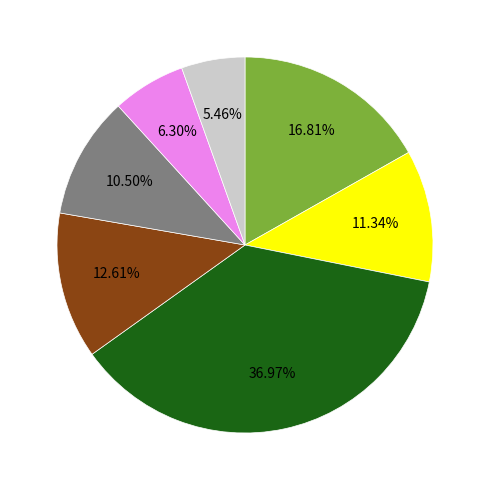

Is there a majority slice in this chart?

No